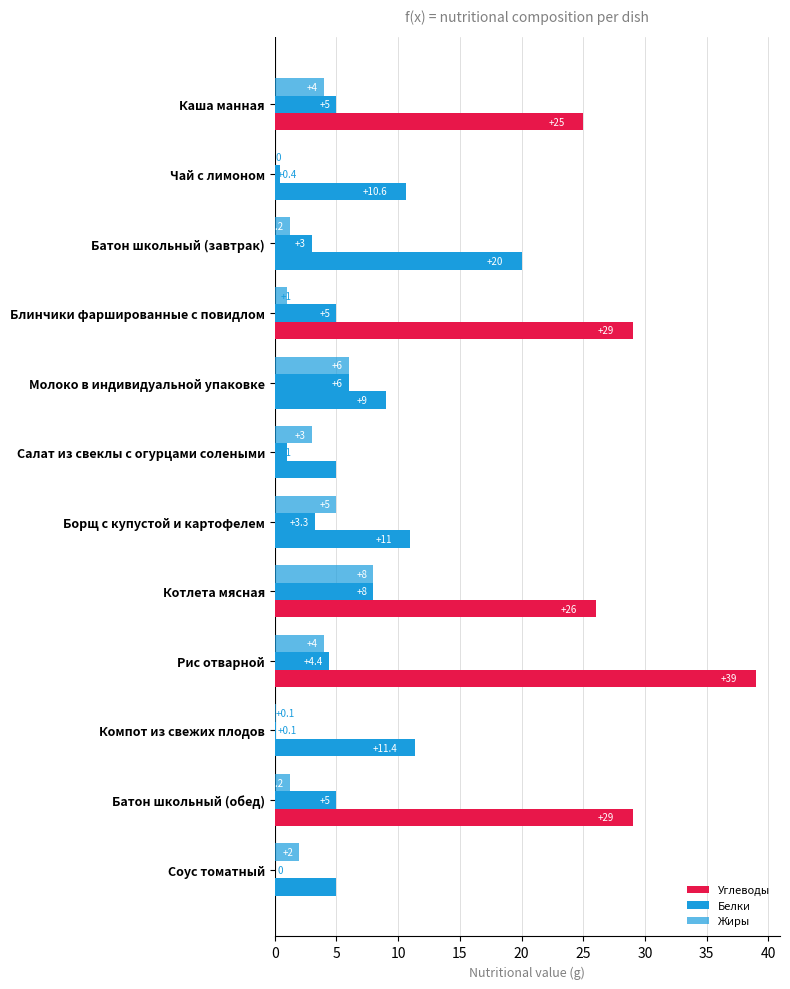

What is the maximum value shown in the chart?

39.0